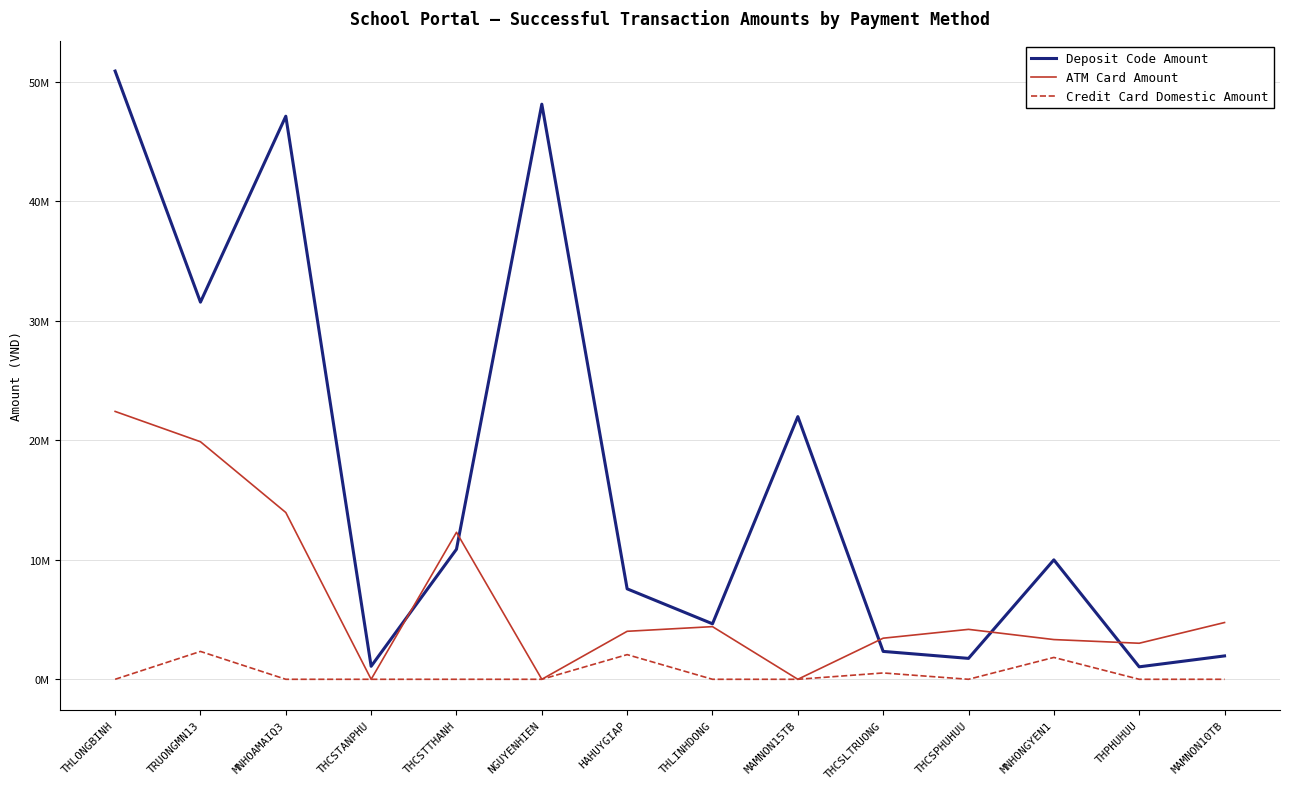

What are all the series names shown in the legend?

Deposit Code Amount, ATM Card Amount, Credit Card Domestic Amount